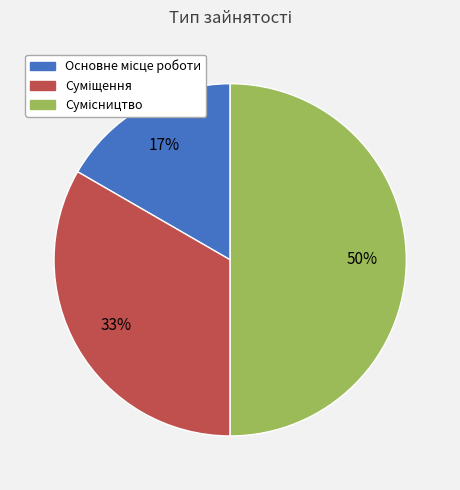

To the nearest percent, what is the average slice percentage?

33%